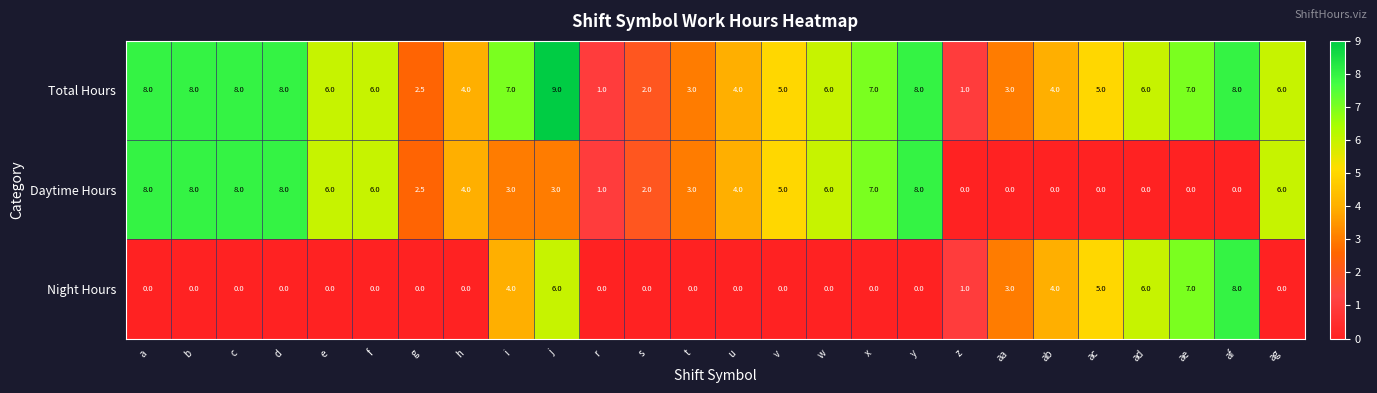

How many Daytime Hours values are between 0 and 6?

20